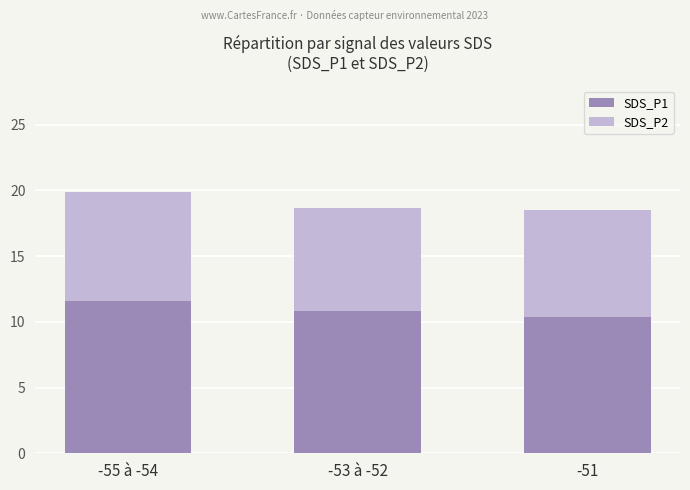

What is the maximum value for SDS_P1?

11.6